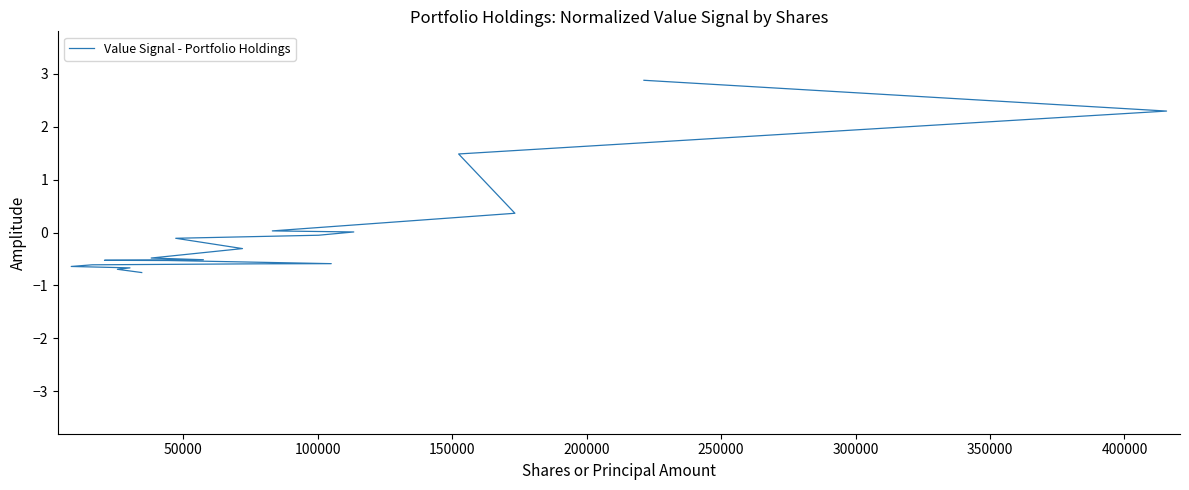

What is the value of the 17th point from the left?

-0.6